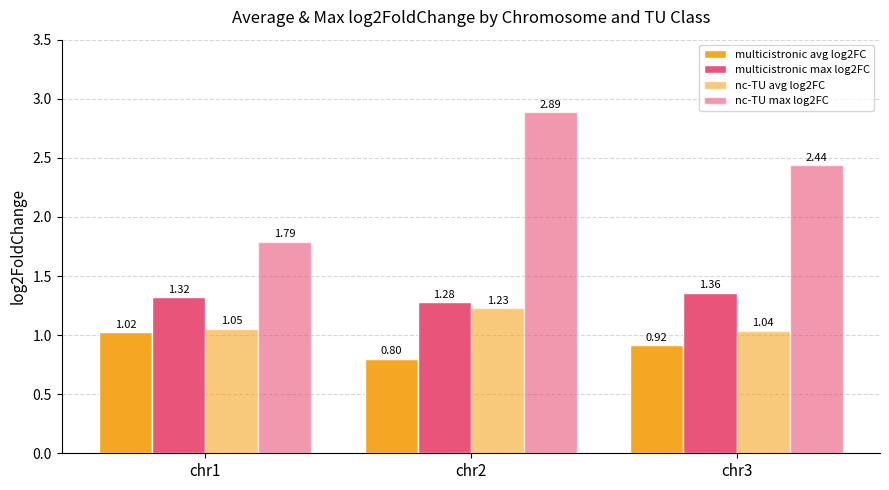

Which series has the largest total across all categories?

nc-TU max log2FC